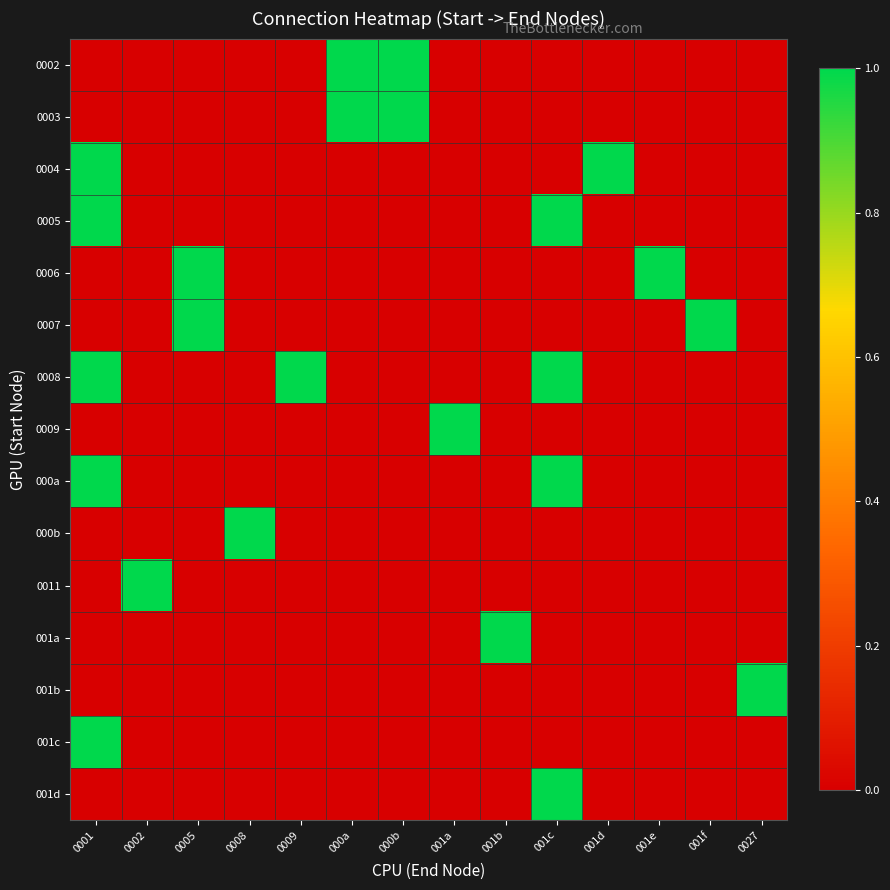

Between 001b and 0005, which is larger?

001b